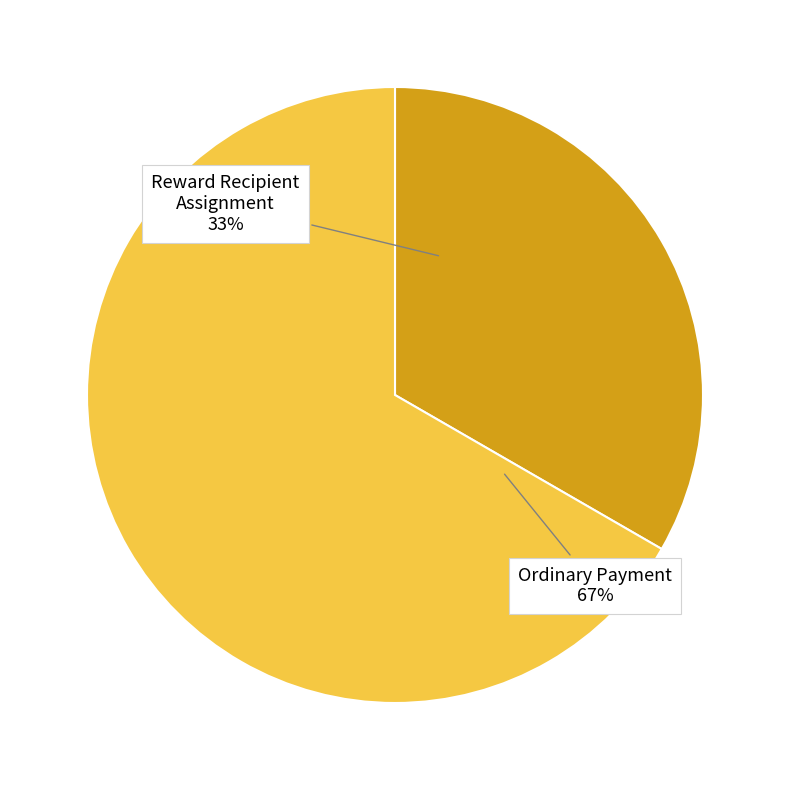

Does any single category account for the majority?

Yes